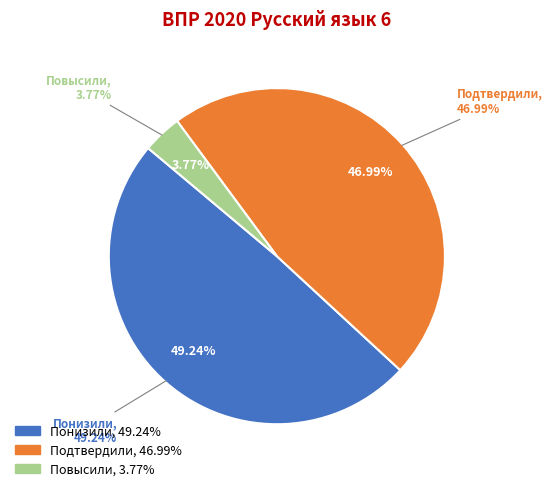

The Повысили slice represents 13% of the pie. True or false?

False